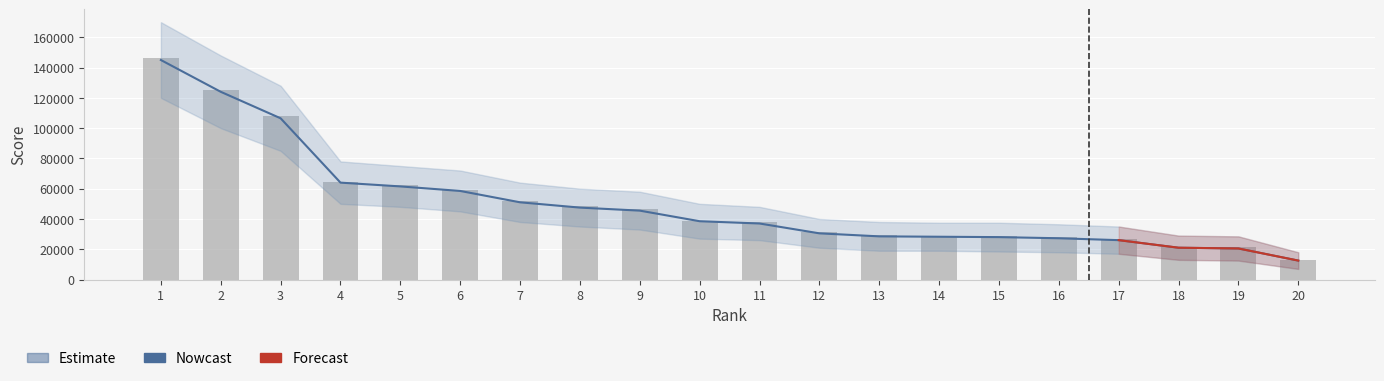

List the labels in order of value, smallest first.

20, 19, 18, 17, 16, 15, 14, 13, 12, 11, 10, 9, 8, 7, 6, 5, 4, 3, 2, 1